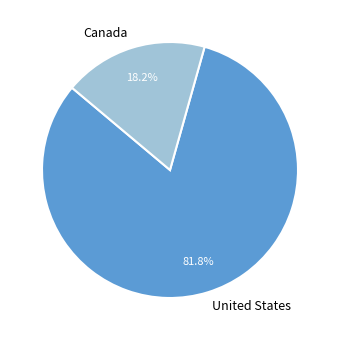

How many slices are in this pie chart?

2